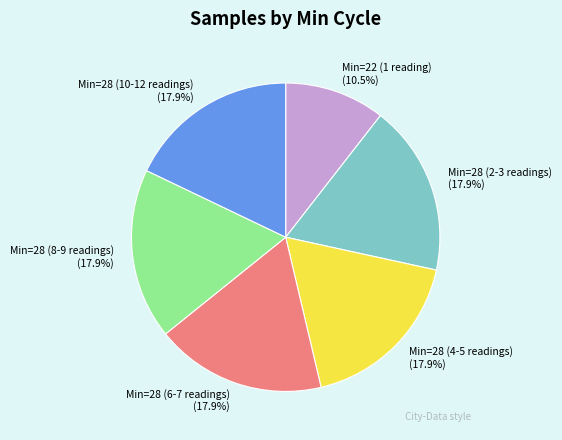

Combined, do Min=22 (1 reading) and Min=28 (4-5 readings) account for over 50%?

No